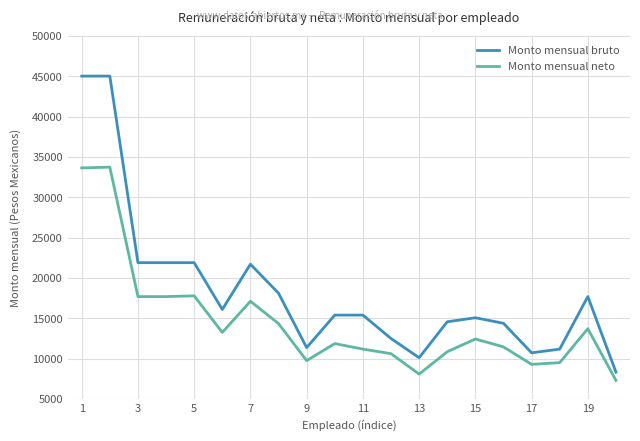

Which series has the largest total across all categories?

Monto mensual bruto